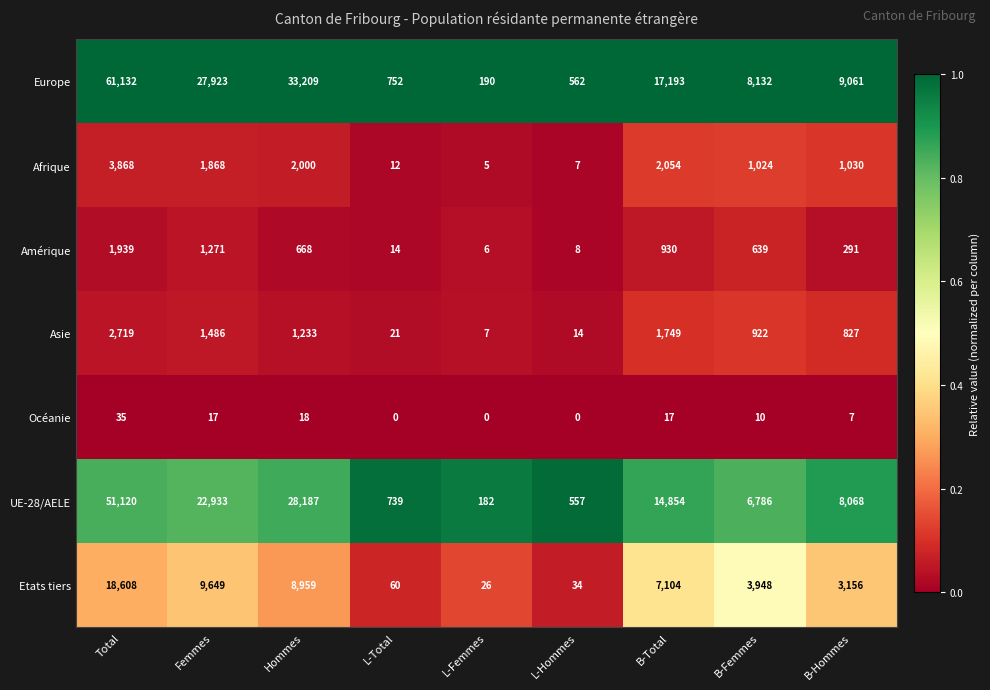

Between Femmes and Hommes, which series saw the biggest shift?

Europe